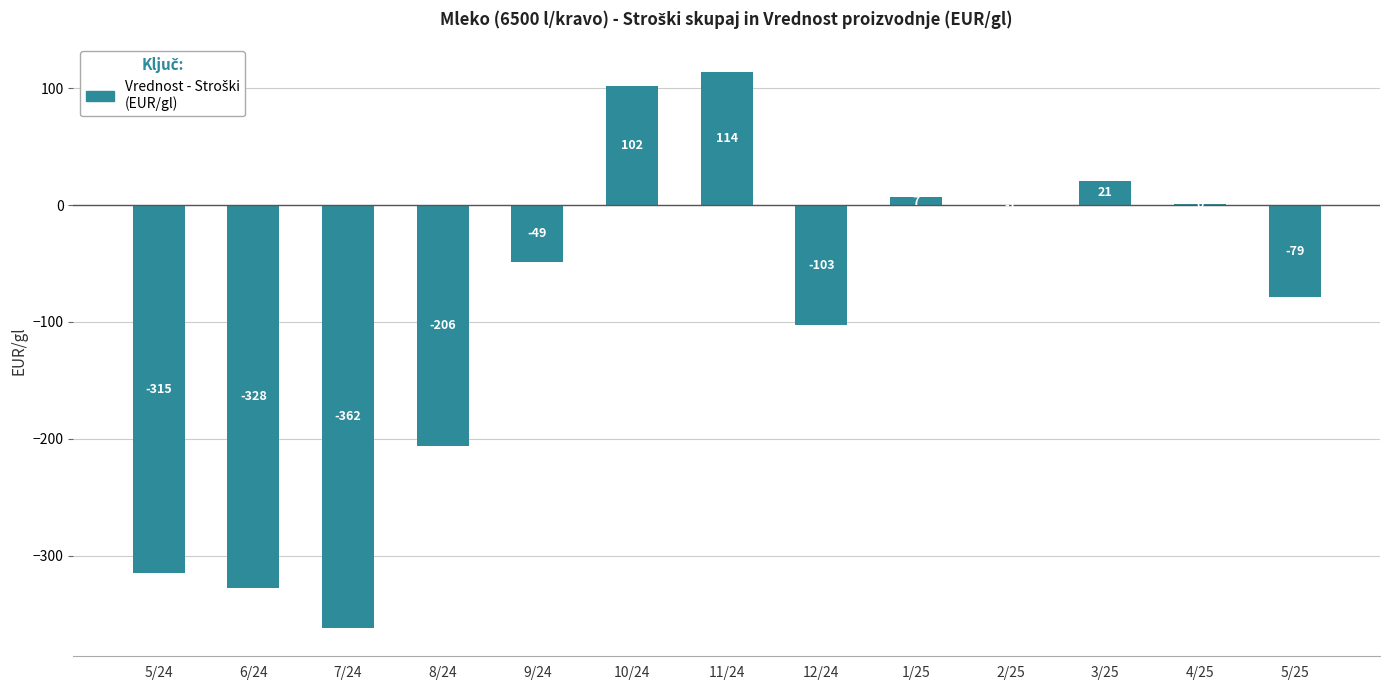

Which has a higher value, 4/25 or 12/24?

4/25